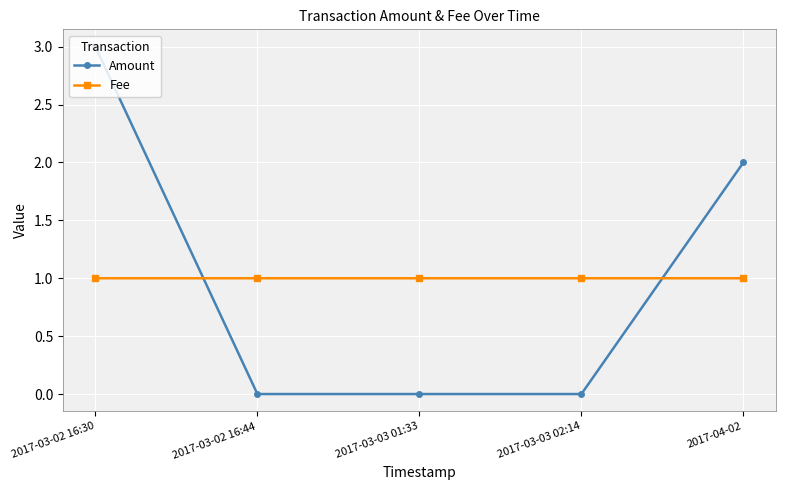

True or false: Fee has more than 2 interior local peaks.

False